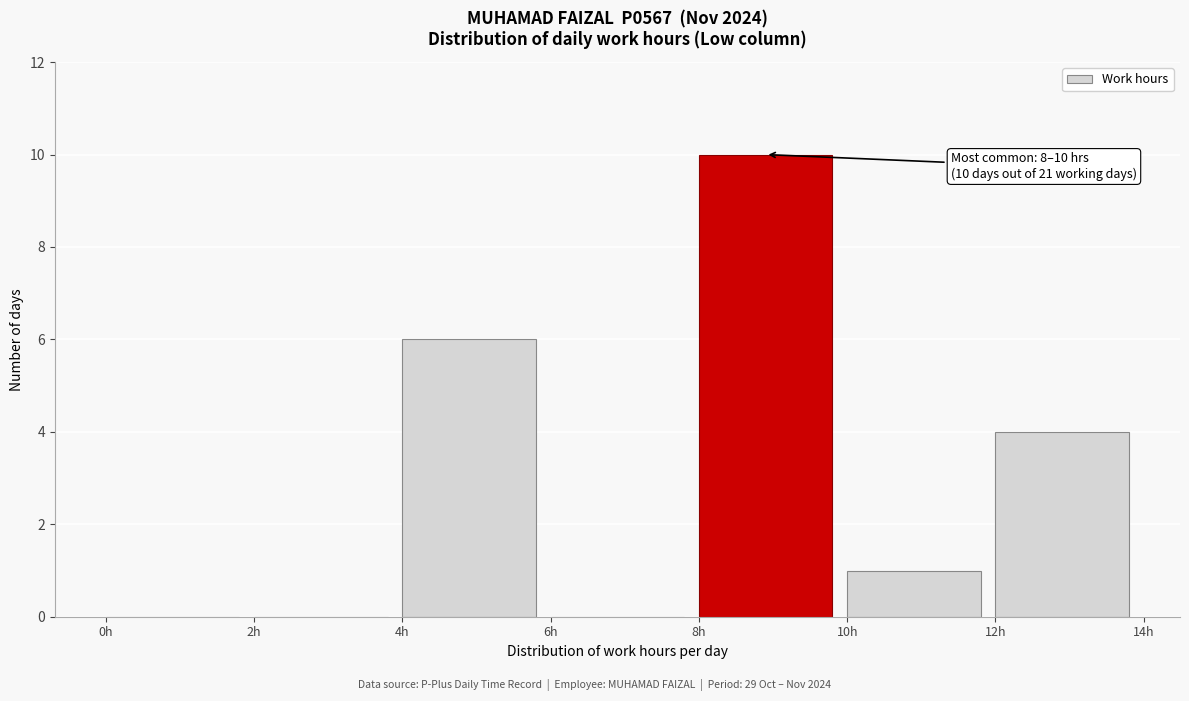

Which range on the x-axis has the tallest bar?

8 to 10